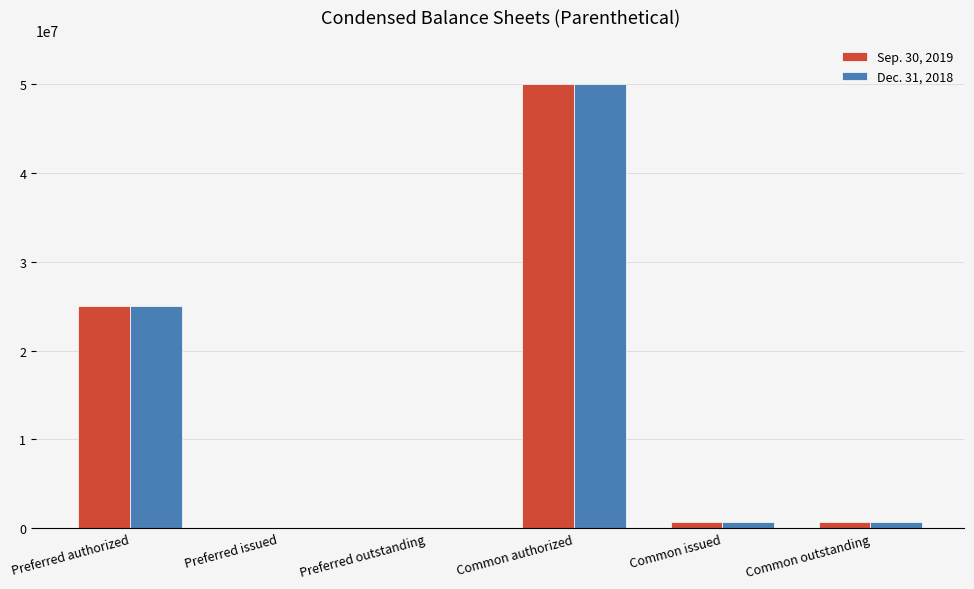

True or false: Dec. 31, 2018 has a value of 50000000 at Common authorized.

True